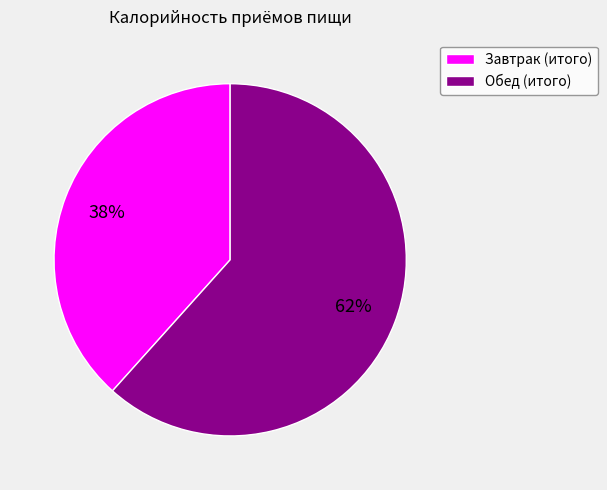

To the nearest percent, what is the average slice percentage?

50%